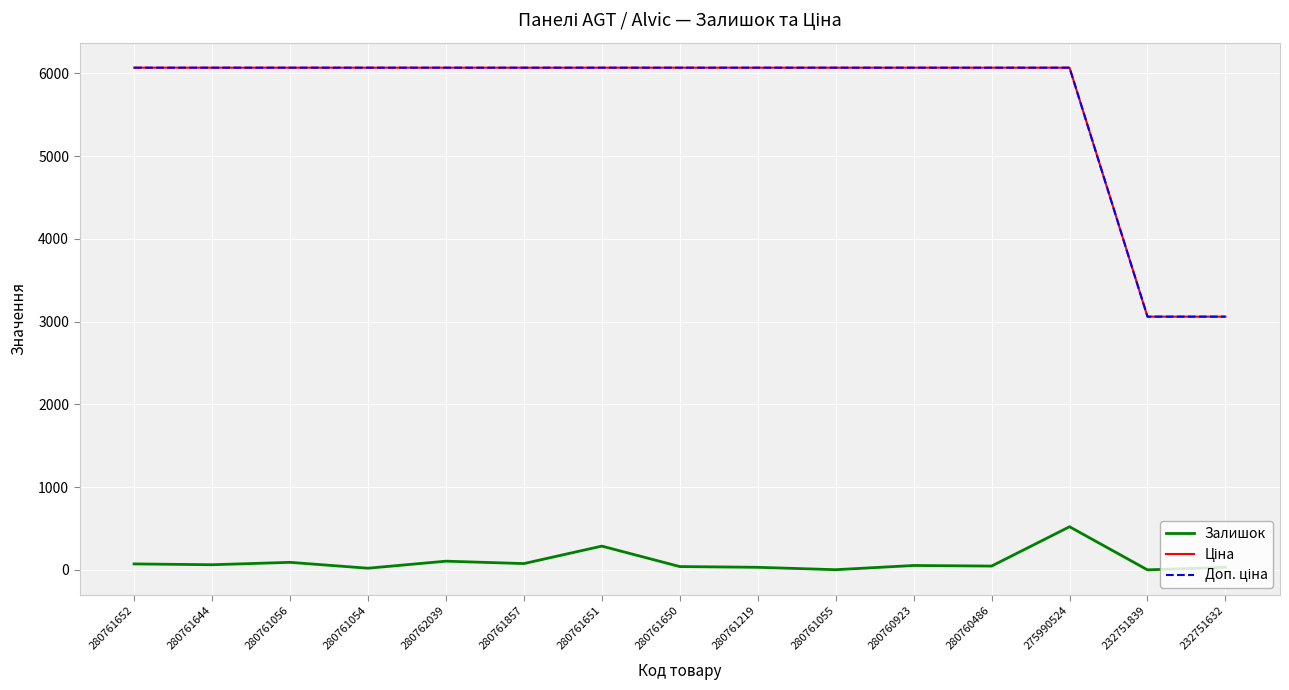

What is the approximate value of Ціна at 280761055?

6067.2